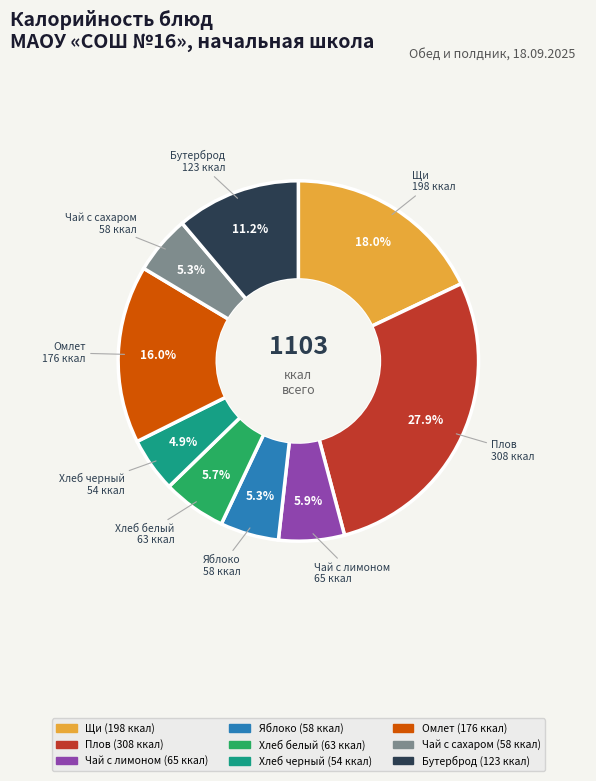

Does any single category account for the majority?

No